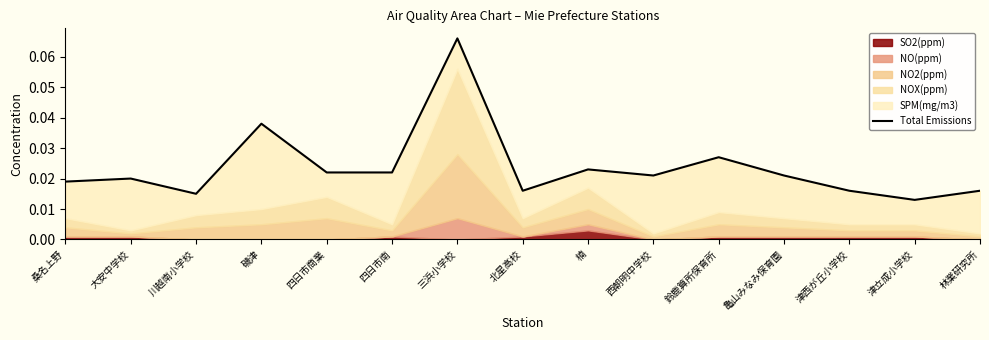

How many points are higher than both their immediate neighbors (excluding endpoints)?

5